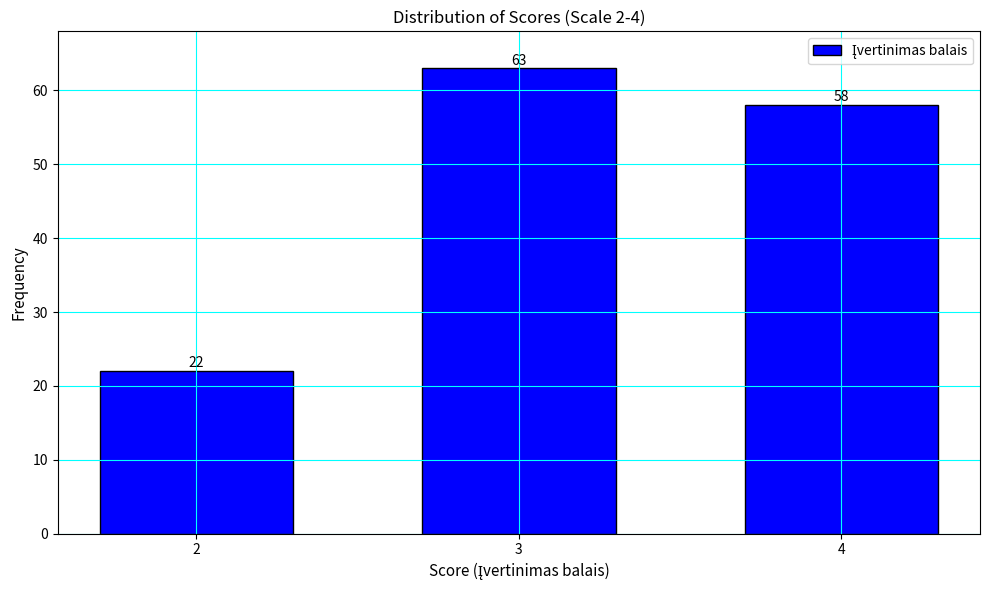

Reading left to right, what are all the values shown in this chart?

2=22	3=63	4=58